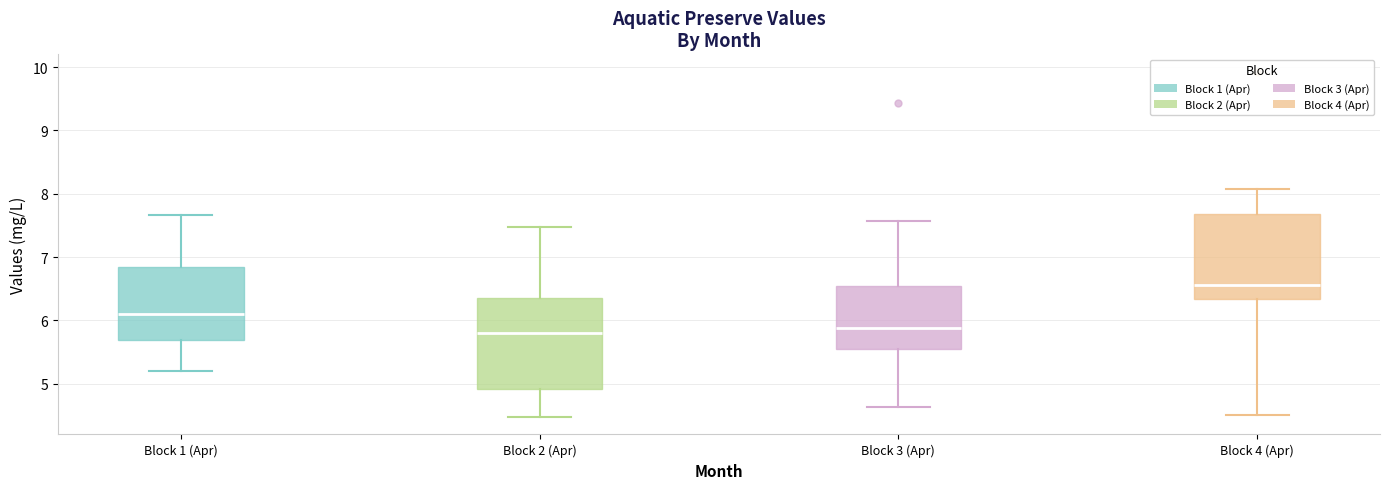

Where does the upper whisker of the box for Block 1 (Apr) end on the y-axis? The values are not printed on the chart, so give them approximately, as read against the axis.

7.7